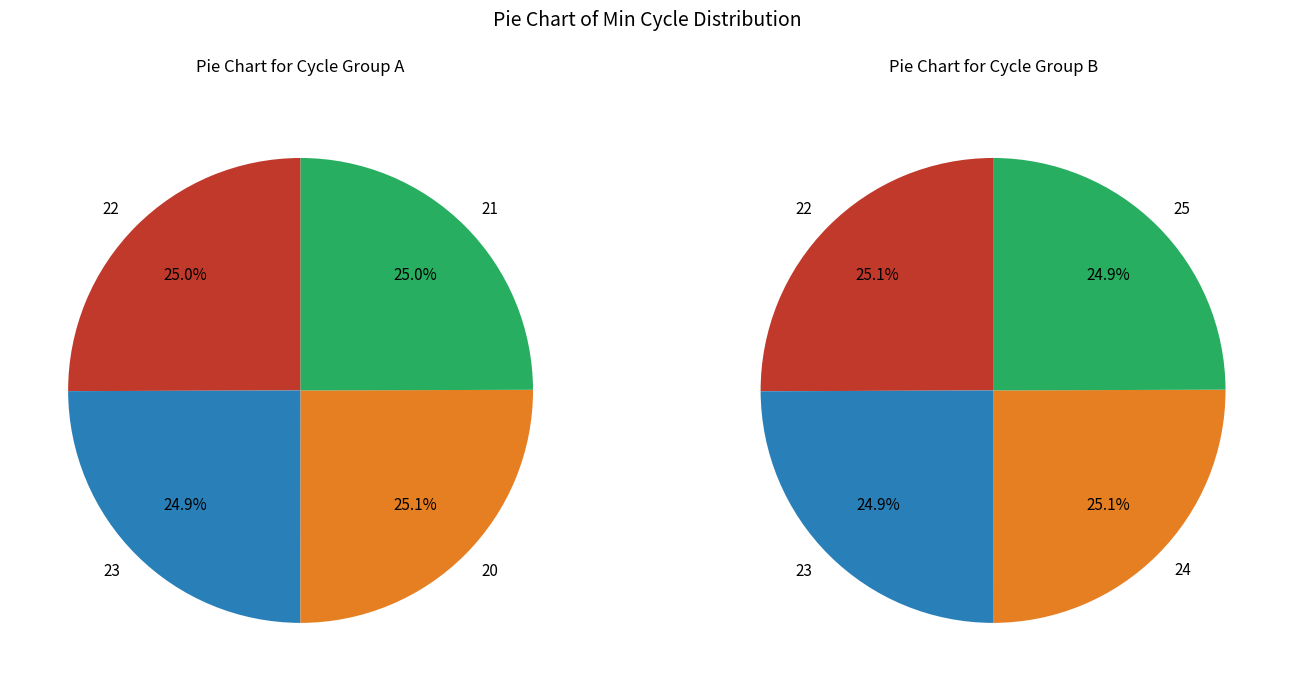

What is the ratio of the value at 23 to the value at 23?

1.0